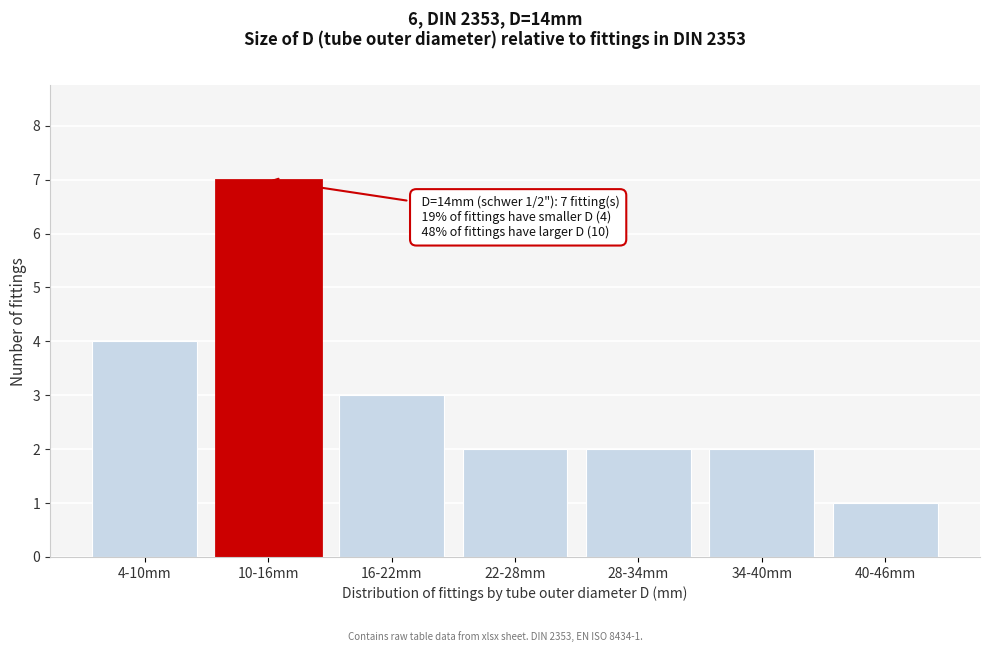

Reading left to right, transcribe all the data shown in this chart.

4	7	3	2	2	2	1